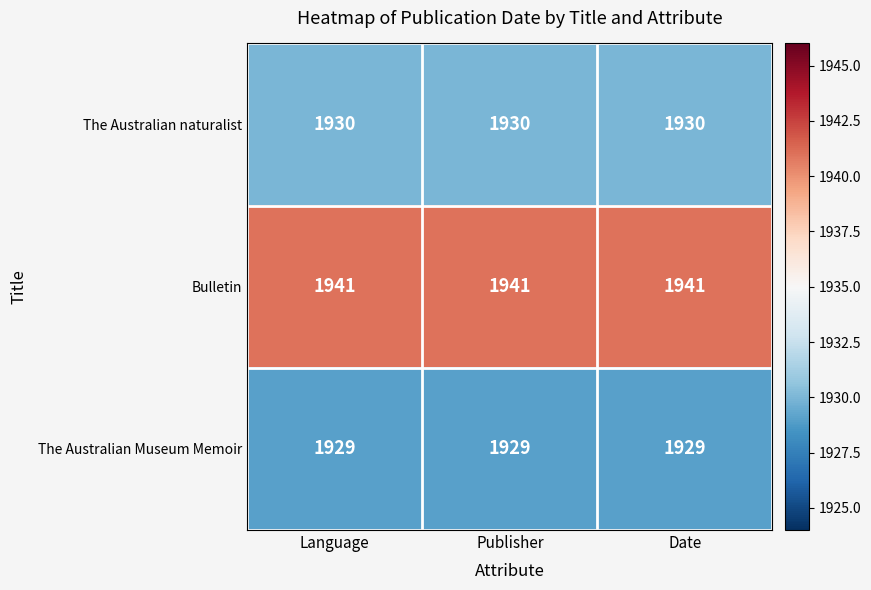

What is the lowest value of the The Australian naturalist series?

1930